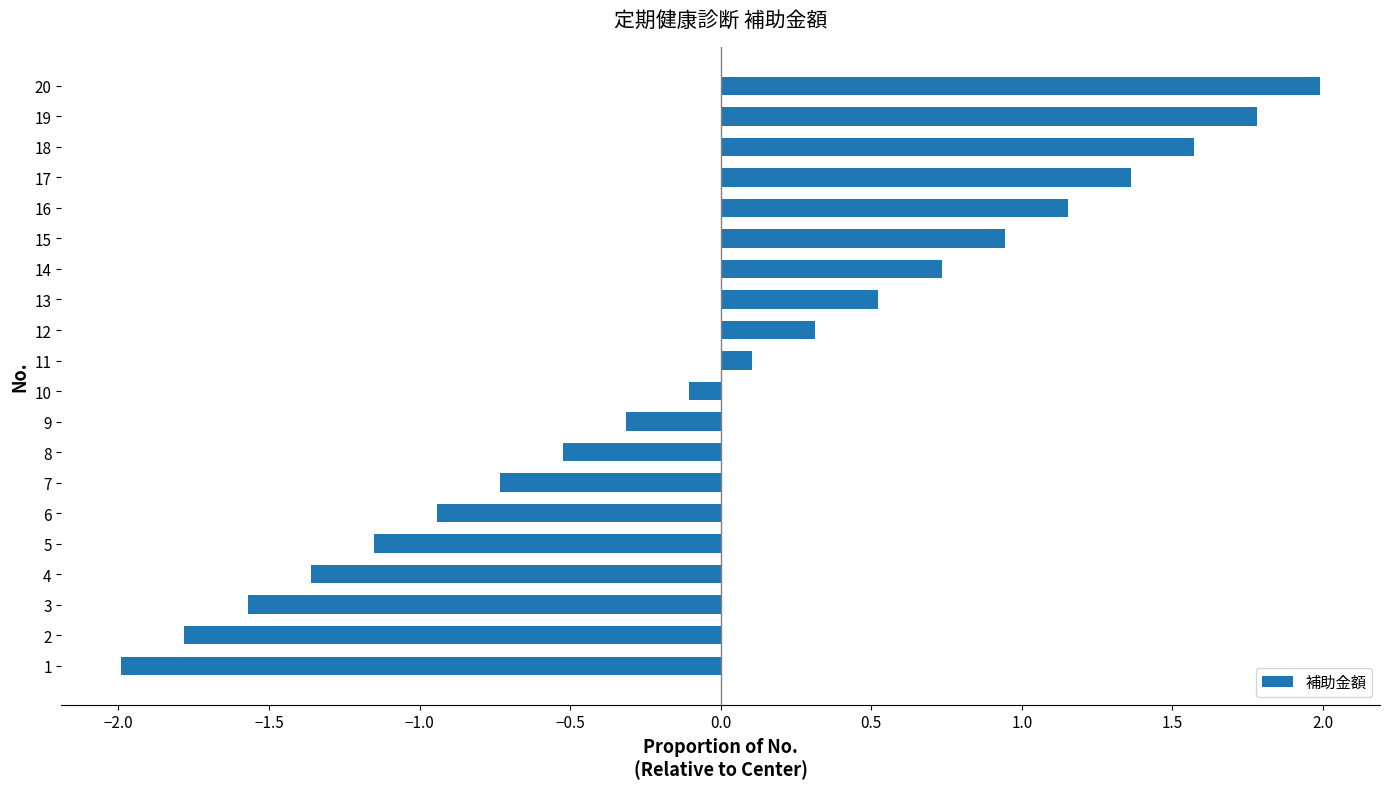

The value at 4 is -1.4. True or false?

True